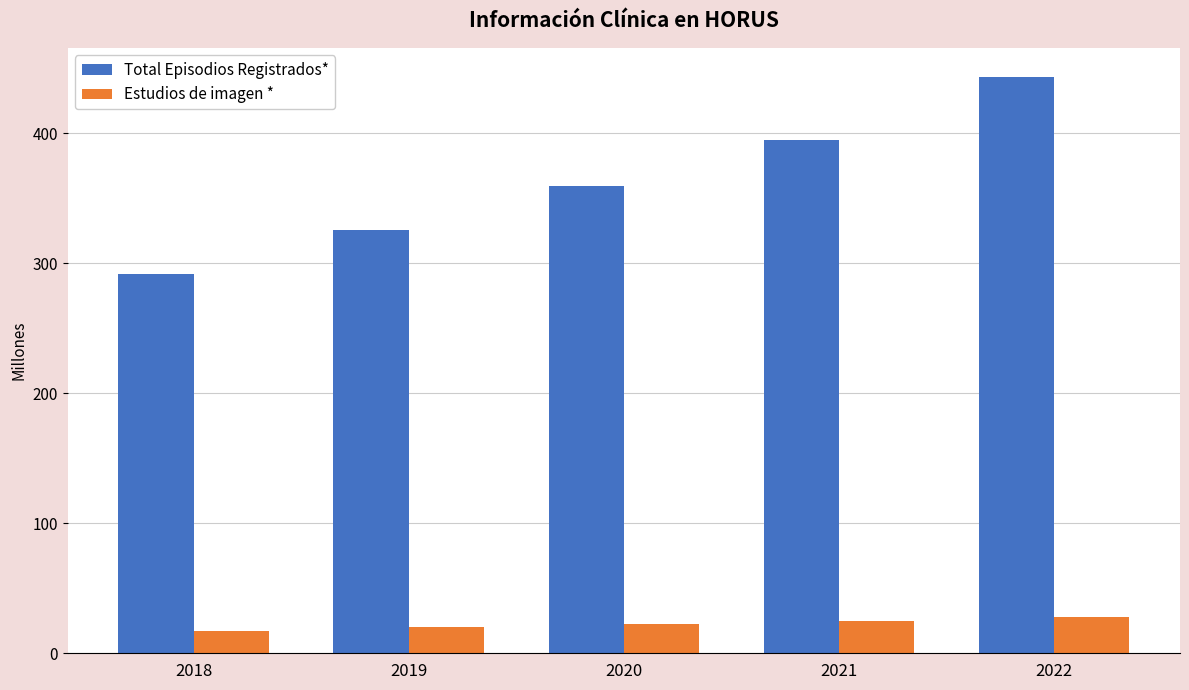

The value of Total Episodios Registrados* at 2022 is 443.5. True or false?

True